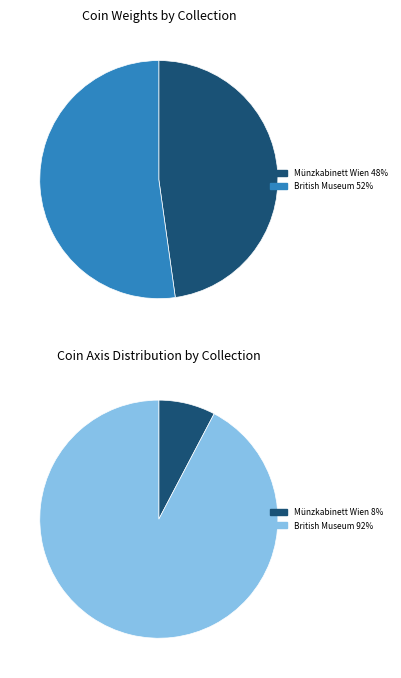

Rank the categories by value from highest to lowest.

British Museum (R.15122), Münzkabinett Wien (ID66082)